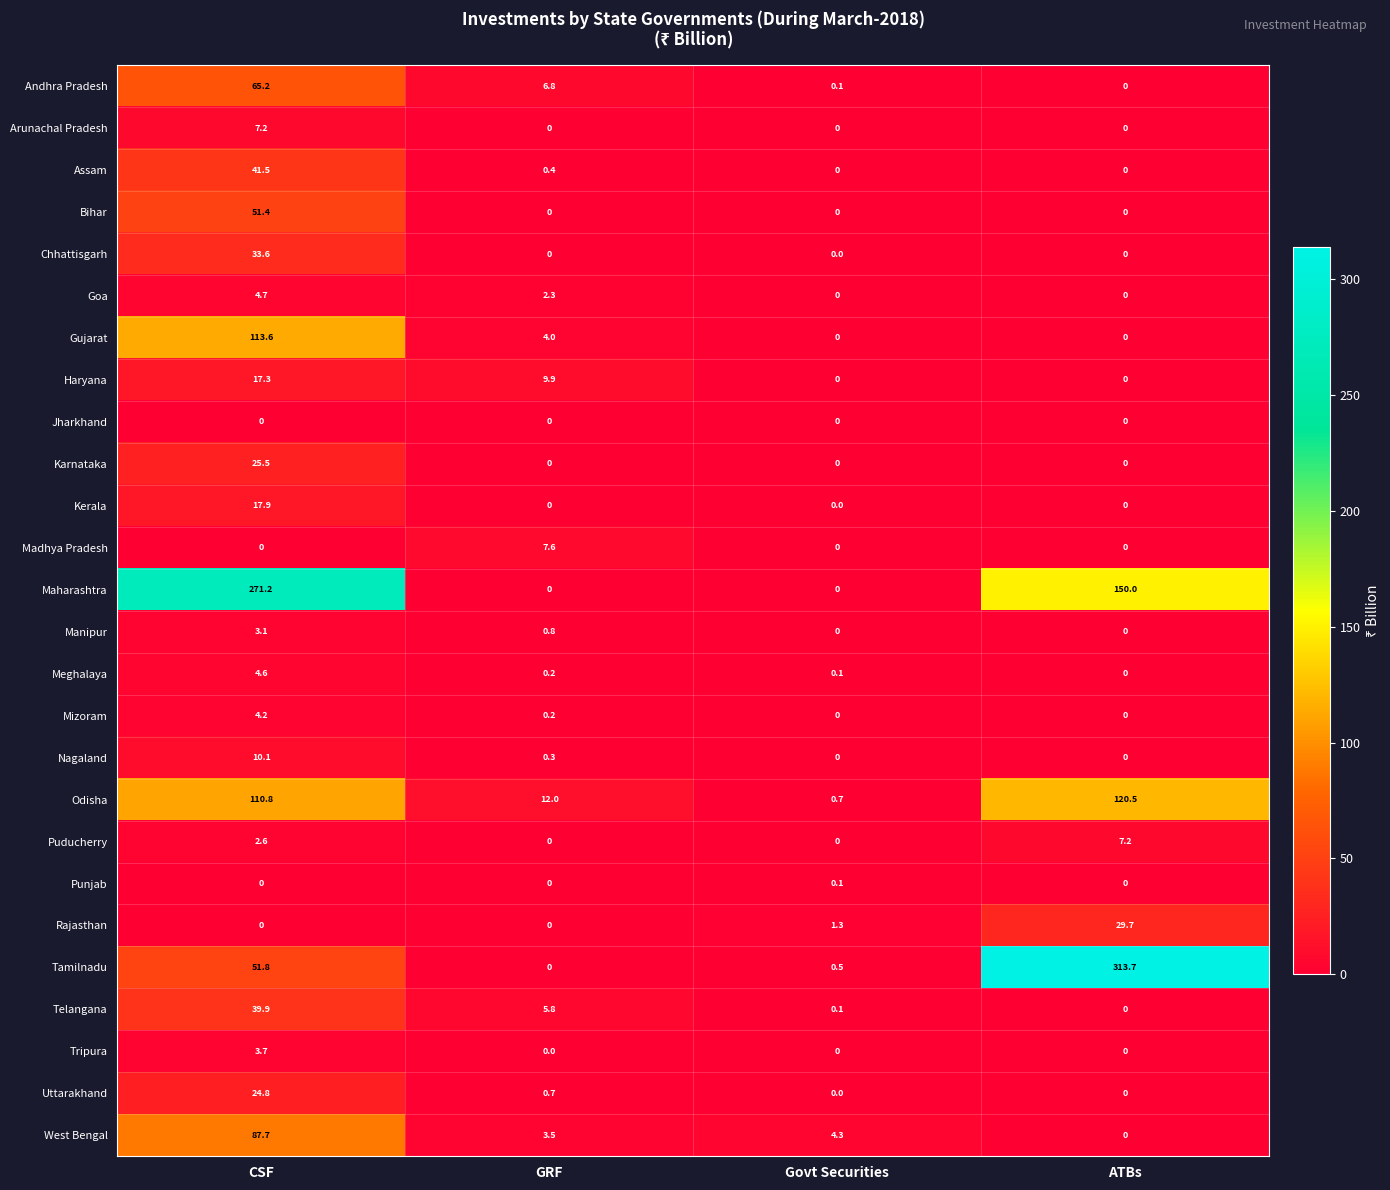

At which category does the chart reach its peak across all series?

ATBs